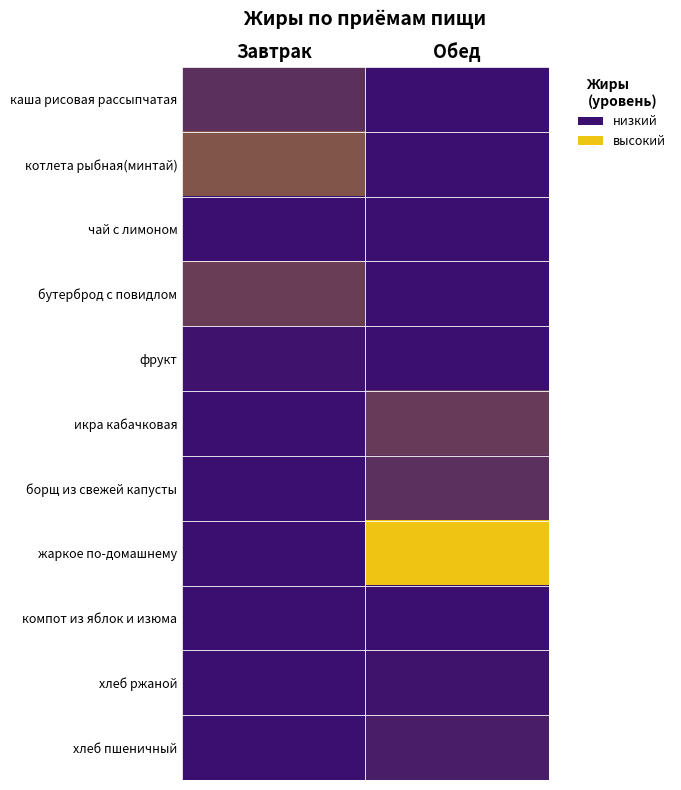

Reading left to right, list all the values displayed in this chart.

каша рисовая рассыпчатая: Завтрак=4.2	Обед=0.0
котлета рыбная(минтай): Завтрак=8.9	Обед=0.0
чай с лимоном: Завтрак=0.0	Обед=0.0
бутерброд с повидлом: Завтрак=5.9	Обед=0.0
фрукт: Завтрак=0.5	Обед=0.0
икра кабачковая: Завтрак=0.0	Обед=5.4
борщ из свежей капусты: Завтрак=0.0	Обед=4.1
жаркое по-домашнему: Завтрак=0.0	Обед=22.6
компот из яблок и изюма: Завтрак=0.0	Обед=0.1
хлеб ржаной: Завтрак=0.0	Обед=0.6
хлеб пшеничный: Завтрак=0.0	Обед=1.9